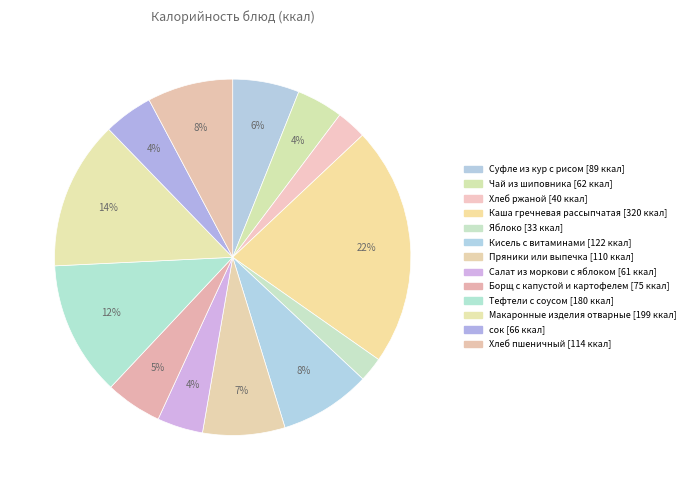

Is it true that Каша гречневая рассыпчатая is 22% of the pie?

True